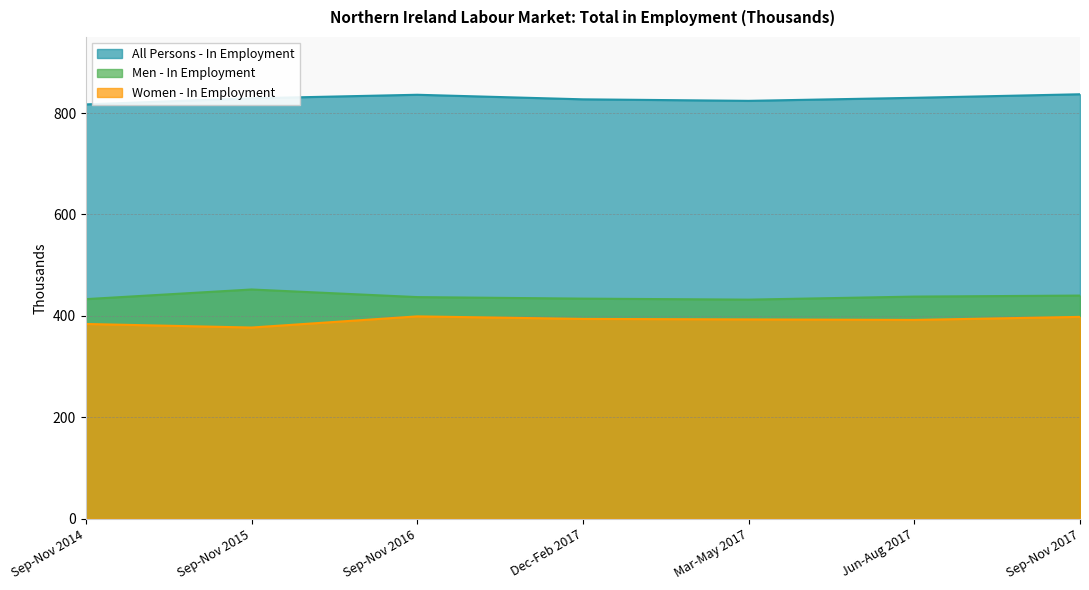

Which has a higher value, Sep-Nov 2016 or Sep-Nov 2017?

Sep-Nov 2017